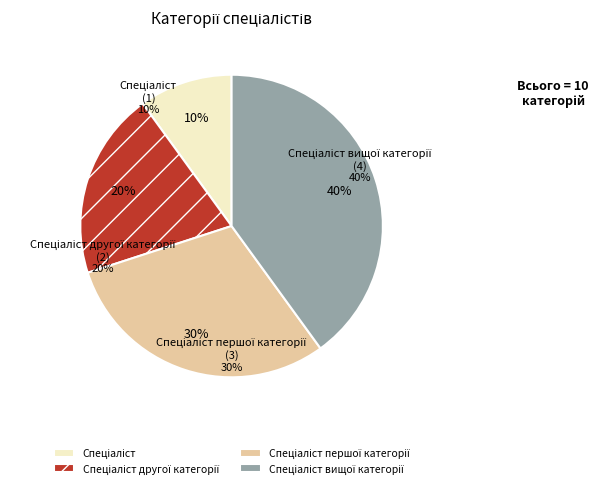

The Спеціаліст slice represents 21% of the pie. True or false?

False